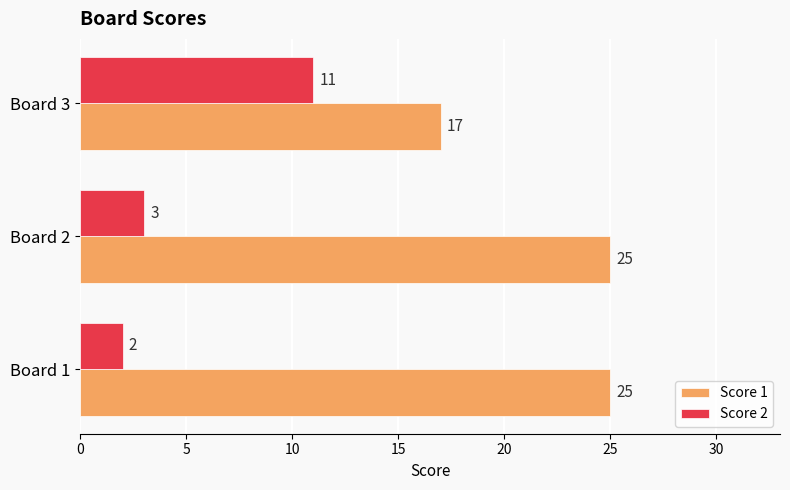

List the series in order of their overall mean, highest first.

Score 1, Score 2